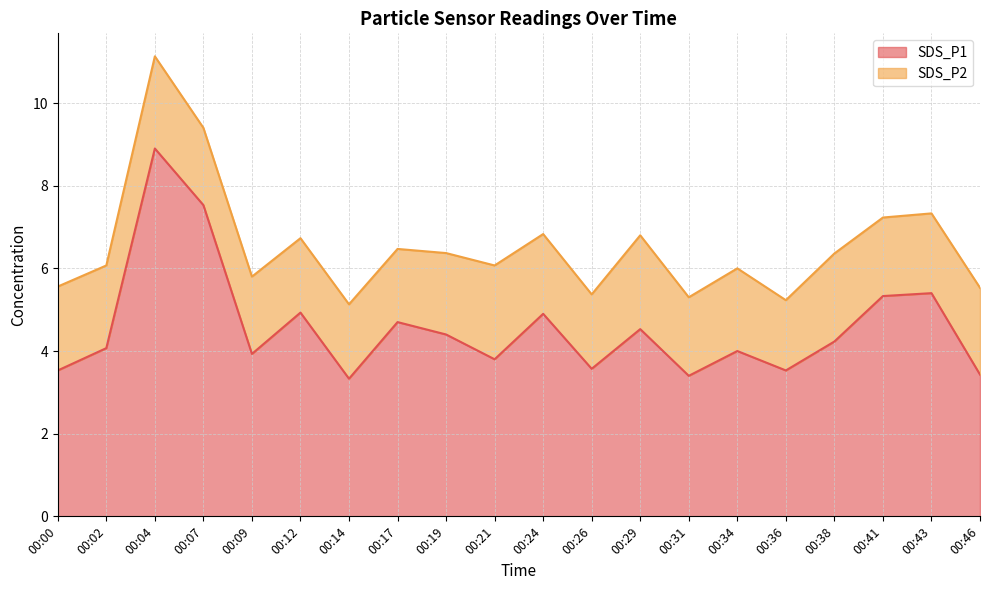

Reading left to right, extract all data points from this chart.

00:00=3.5	00:02=4.1	00:04=8.9	00:07=7.5	00:09=3.9	00:12=4.9	00:14=3.3	00:17=4.7	00:19=4.4	00:21=3.8	00:24=4.9	00:26=3.6	00:29=4.5	00:31=3.4	00:34=4.0	00:36=3.5	00:38=4.2	00:41=5.3	00:43=5.4	00:46=3.4